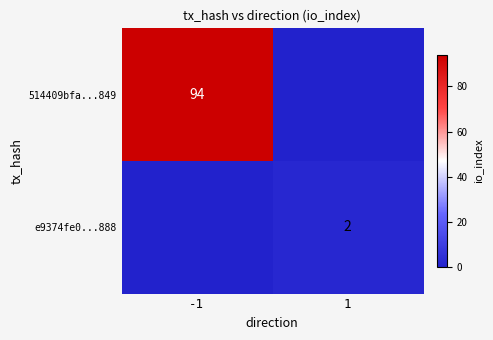

True or false: e9374fe0...888 has a value of 1 at 1.

False